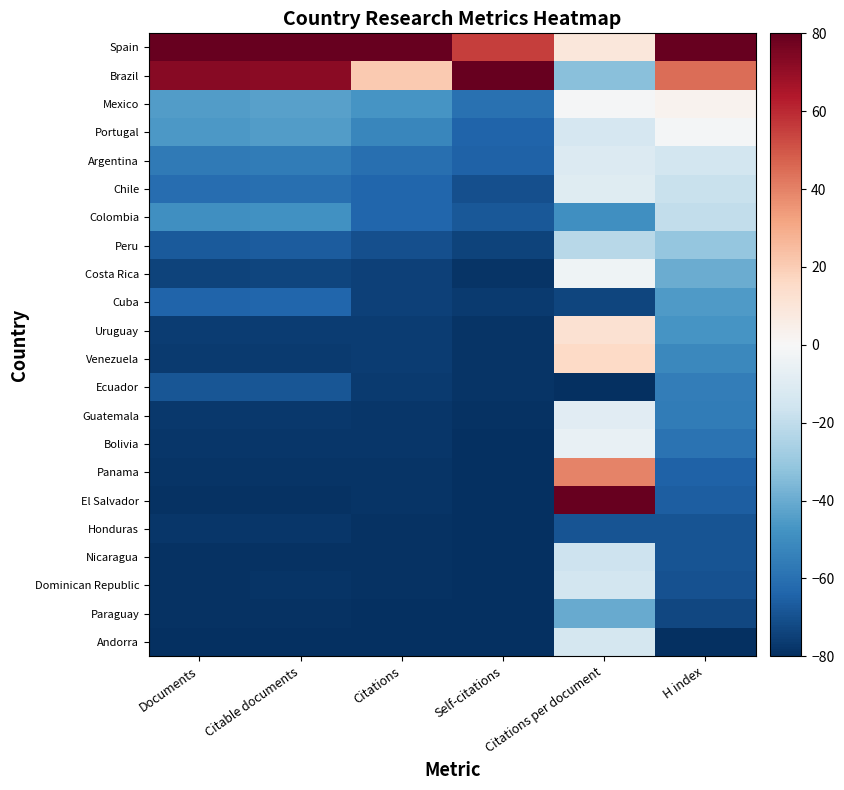

Rank the series by their maximum value, from lowest to highest.

Honduras, Ecuador, Cuba, Paraguay, Peru, Colombia, Nicaragua, Dominican Republic, Andorra, Argentina, Chile, Guatemala, Bolivia, Costa Rica, Portugal, Mexico, Uruguay, Venezuela, Panama, Spain, Brazil, El Salvador